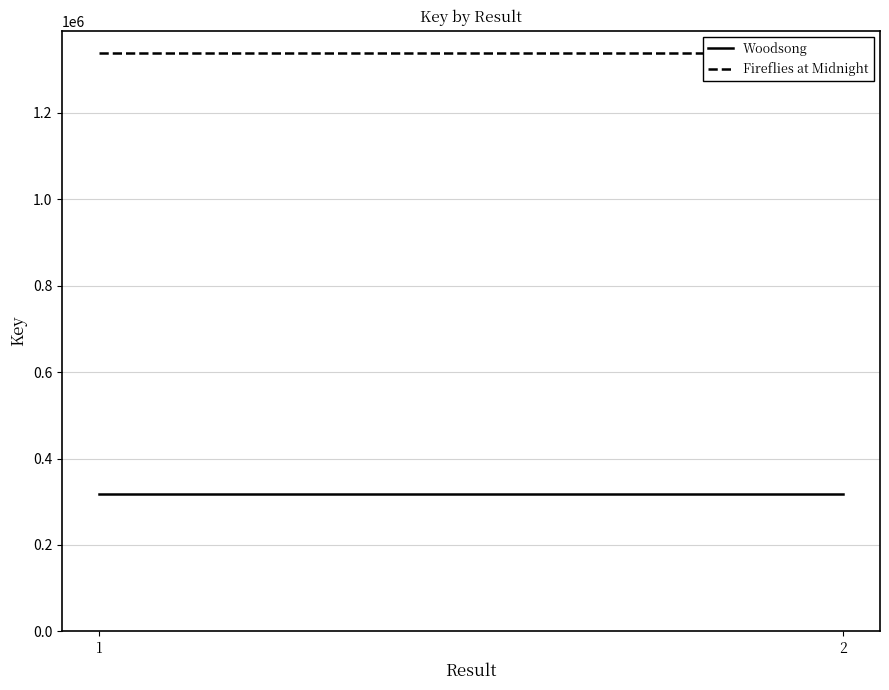

At which category is the sum across all series the highest?

1